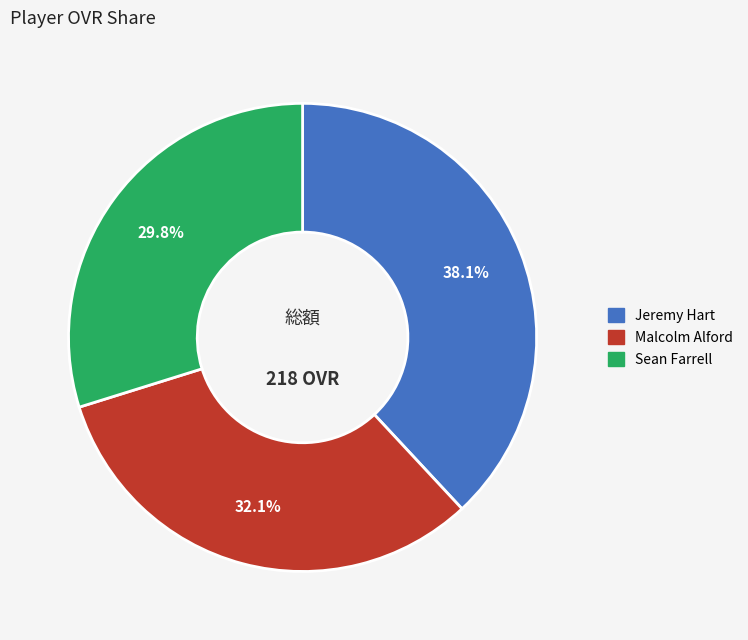

What is the total percentage of Malcolm Alford and Sean Farrell?

61.9%